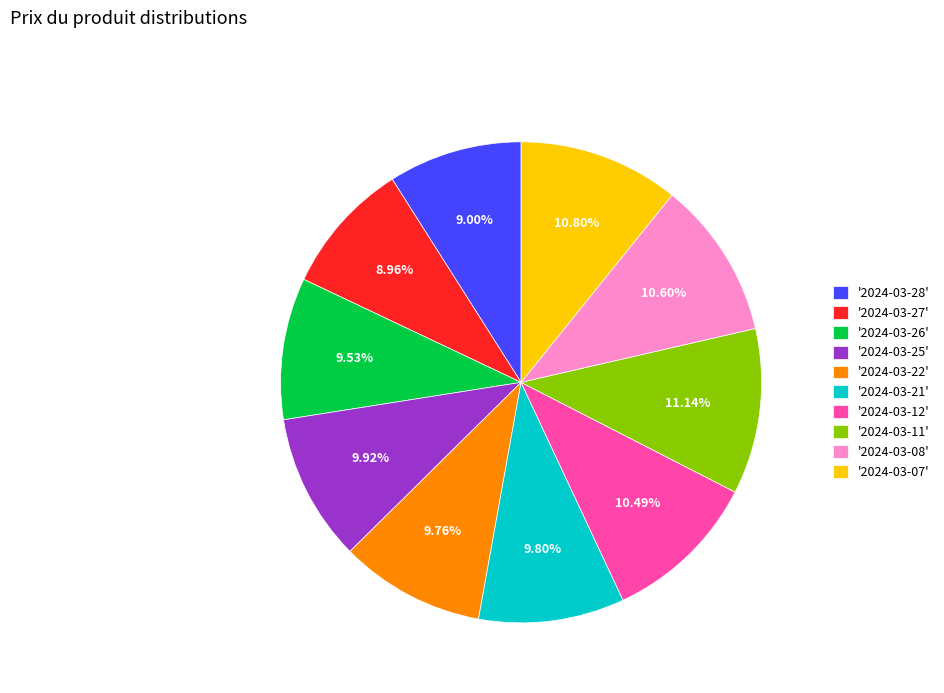

Approximately how many times larger is the value at '2024-03-28' compared to '2024-03-07'?

0.8